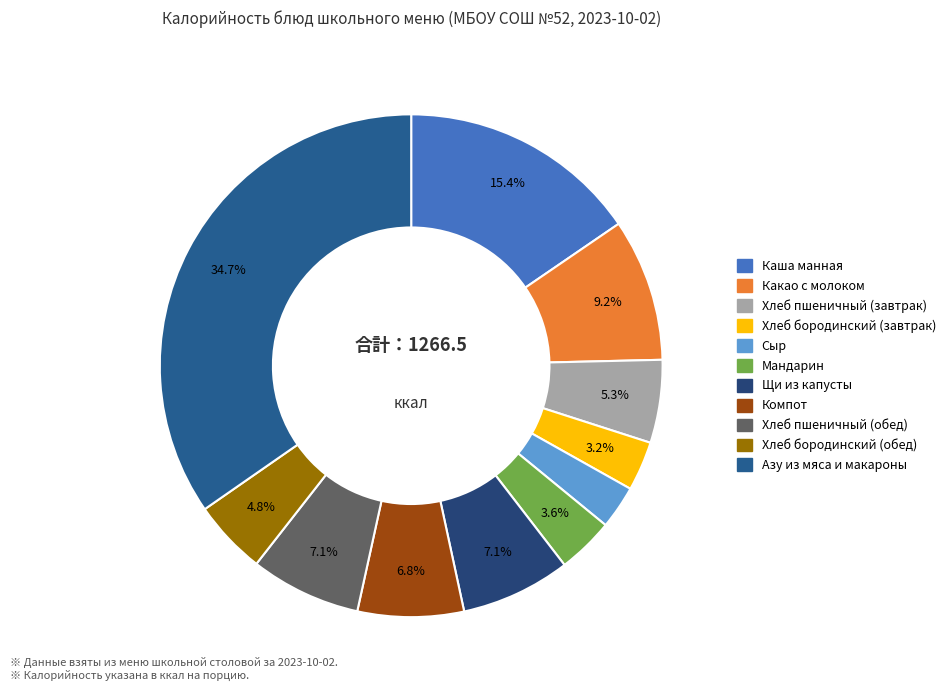

Rank the categories by value from lowest to highest.

Сыр, Хлеб бородинский (завтрак), Мандарин, Хлеб бородинский (обед), Хлеб пшеничный (завтрак), Компот, Щи из капусты, Хлеб пшеничный (обед), Какао с молоком, Каша манная, Азу из мяса и макароны